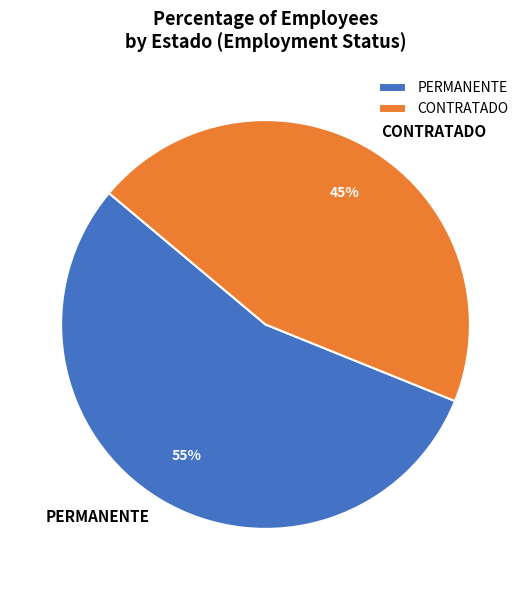

How many slices are in this pie chart?

2